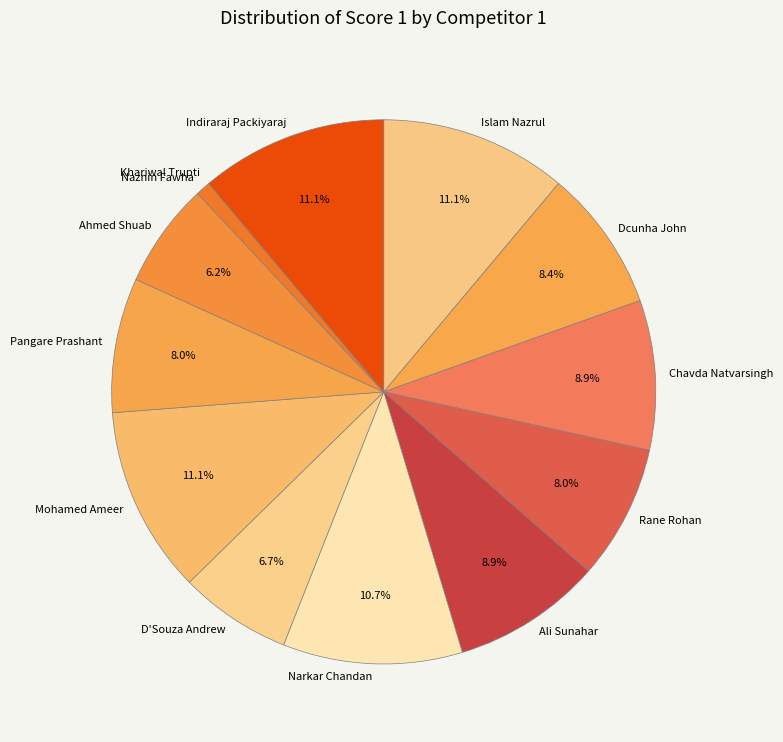

Combined, do Narkar Chandan and Ahmed Shuab account for over 50%?

No